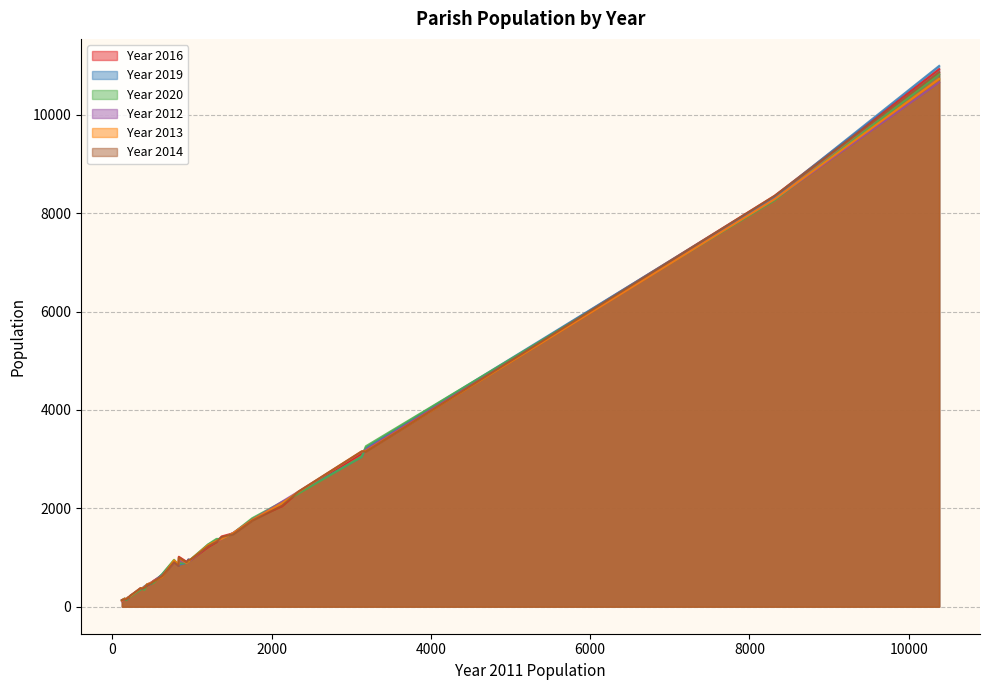

What is the sum of all Year 2019 values?

46905